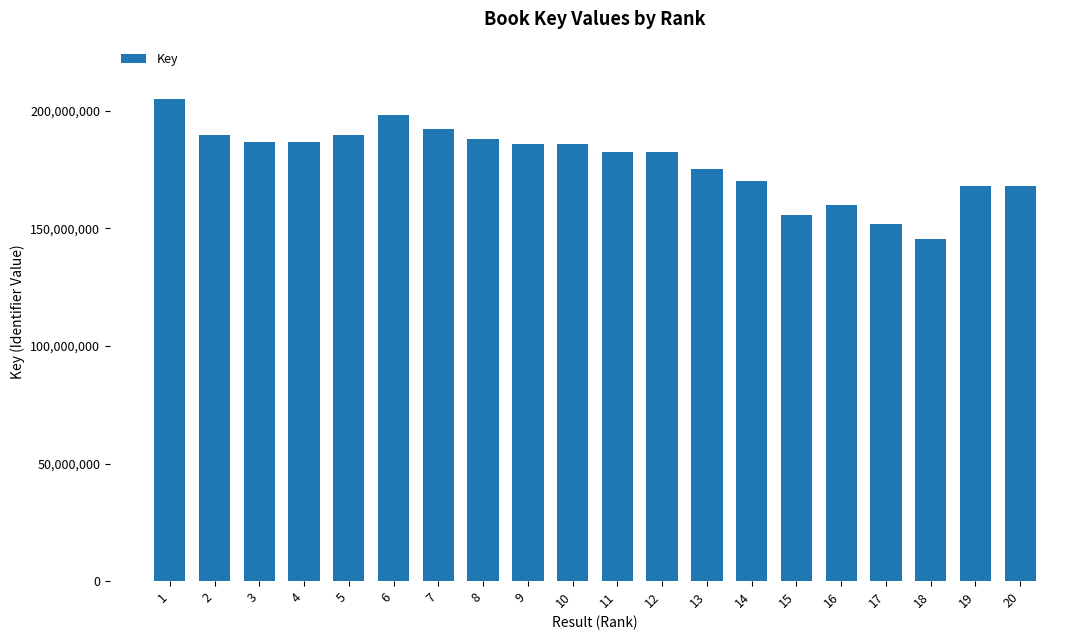

Which label corresponds to the smallest value in the chart?

18